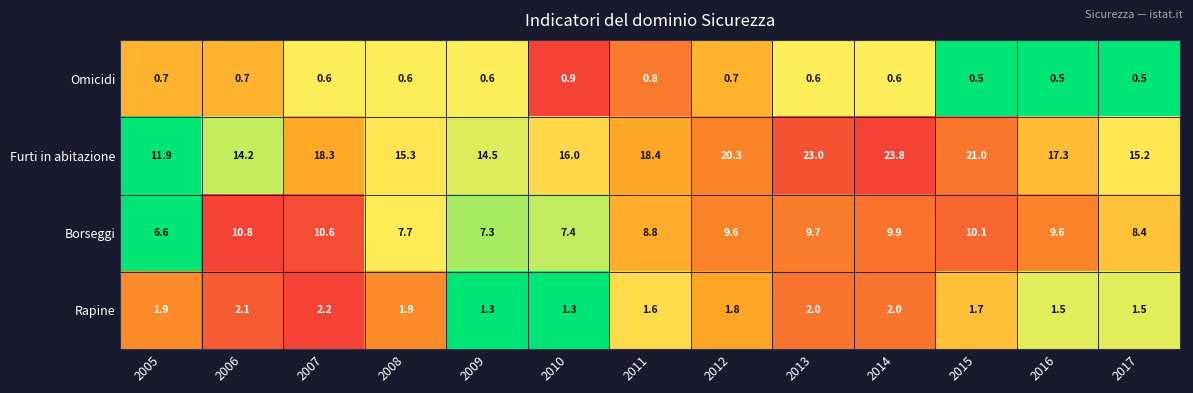

Is it true that Borseggi equals 6.2 at 2007?

False